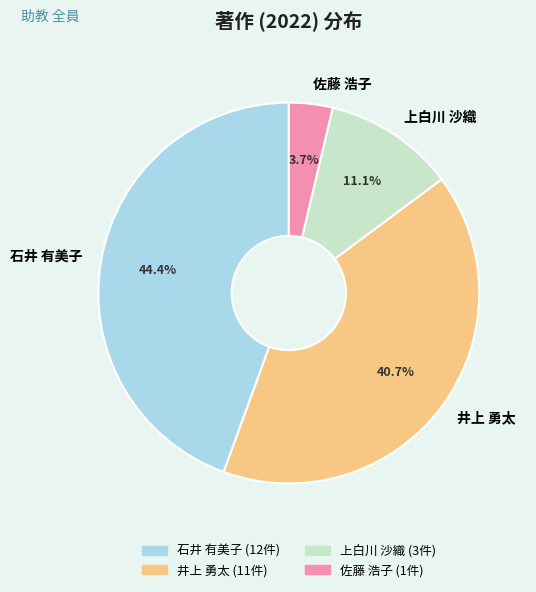

Combined, what portion of the pie is 石井 有美子 and 佐藤 浩子?

48.1%